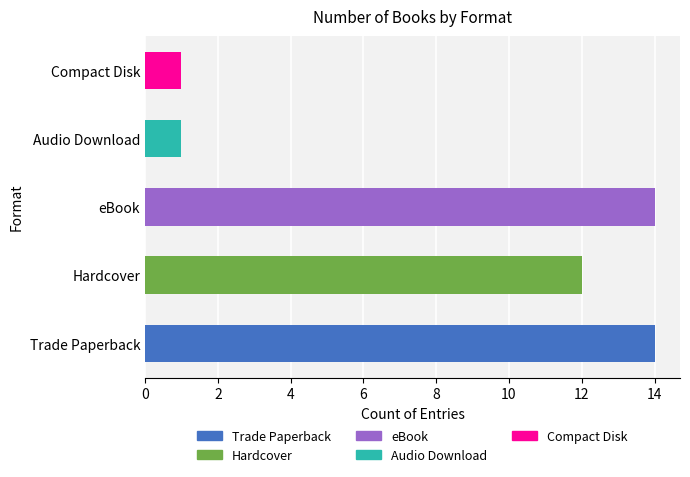

What is the average value?

8